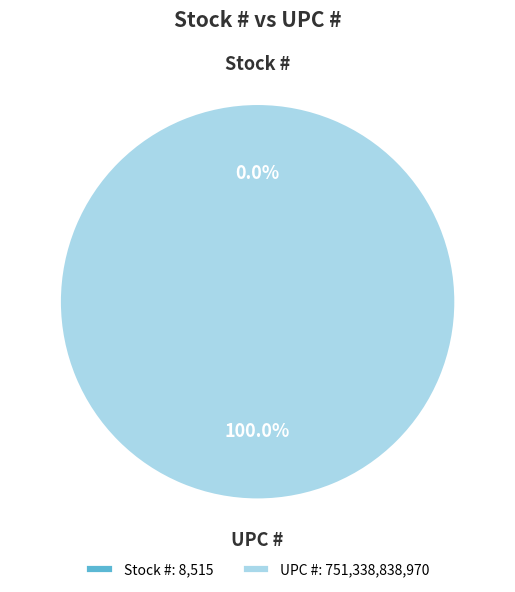

To the nearest percent, what percentage of the pie is UPC #?

100%